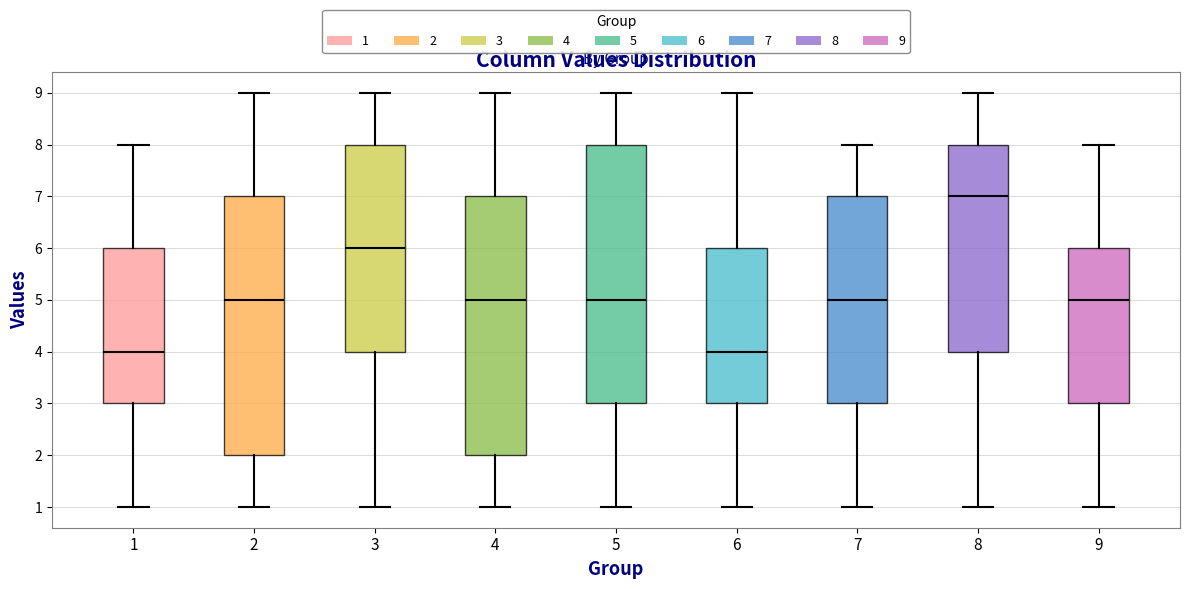

Which box has the highest median line?

8